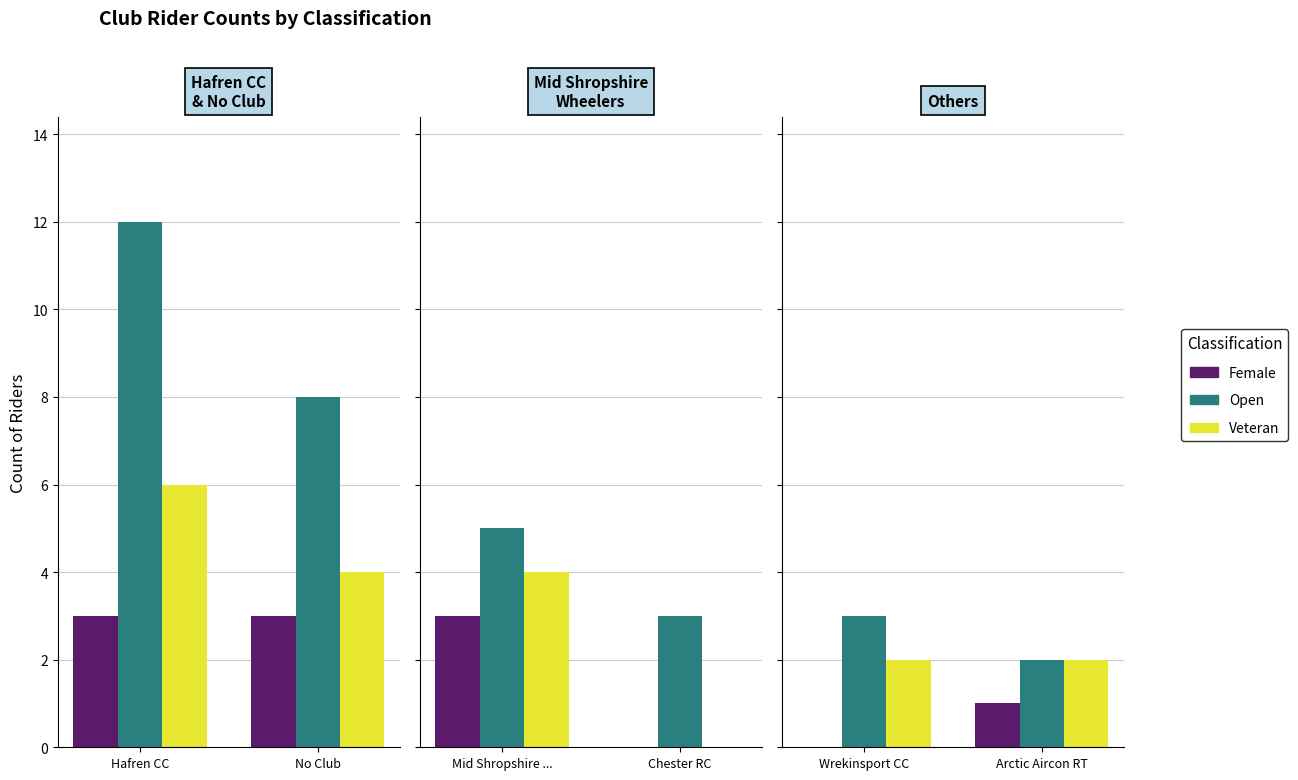

Which has a higher value, Wrekinsport CC or Arctic Aircon RT?

Arctic Aircon RT